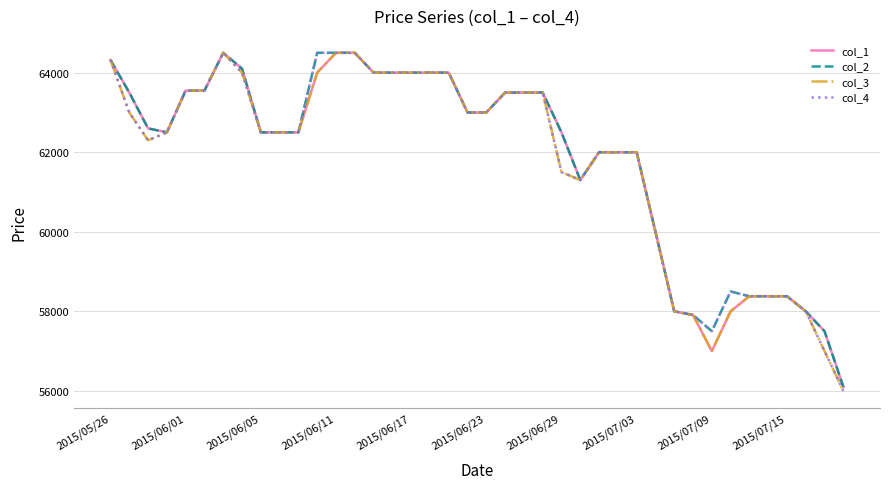

What is the minimum value shown in the chart?

56000